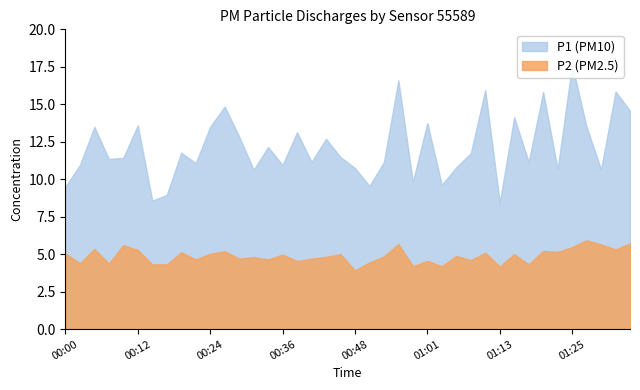

What position from the right is 00:29?

28